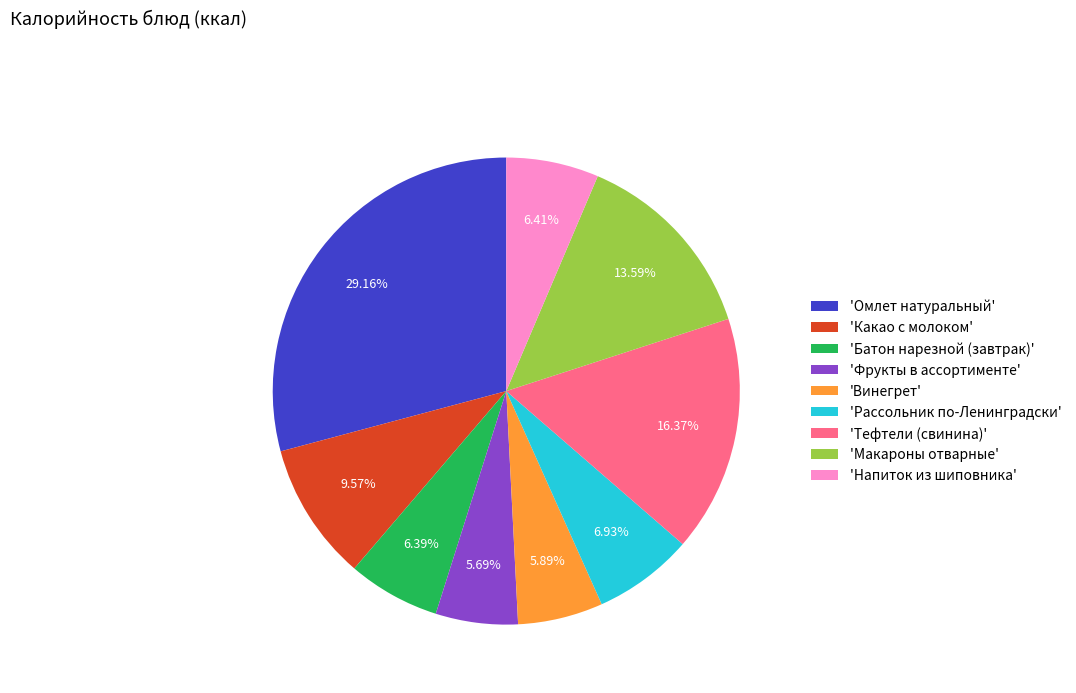

Do 'Фрукты в ассортименте' and 'Рассольник по-Ленинградски' together represent more than half of the pie?

No